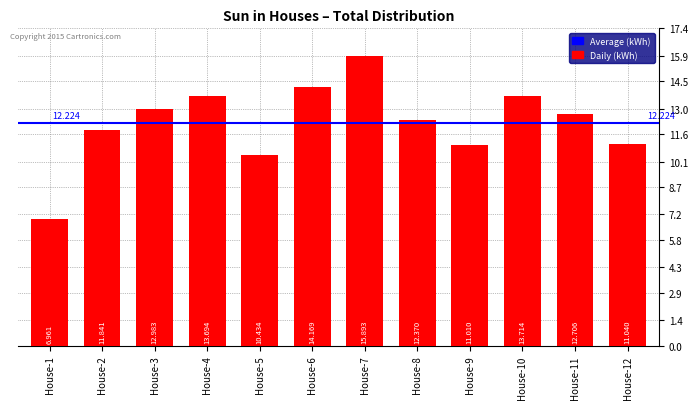

What is the difference between the second highest and minimum values?

7.2